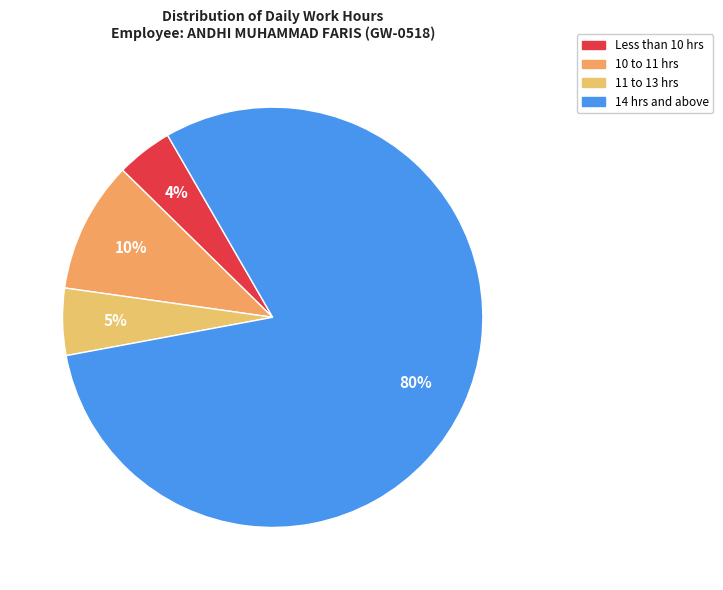

Count the number of slices in the pie.

4